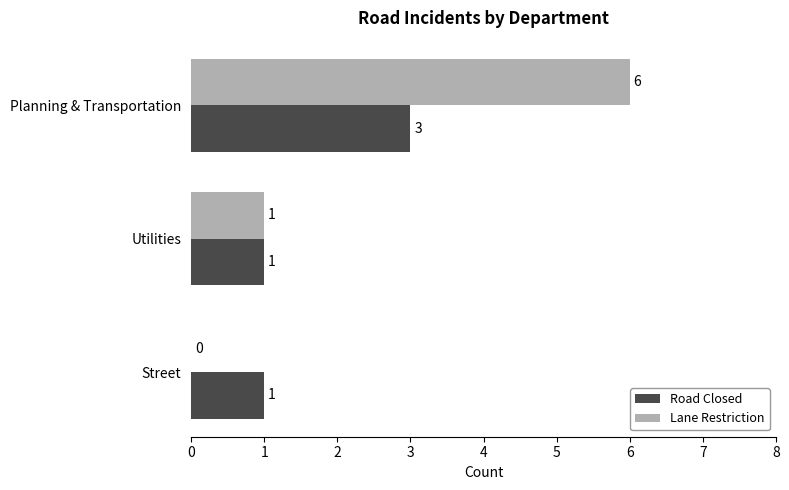

What is the highest value of the Lane Restriction series?

6